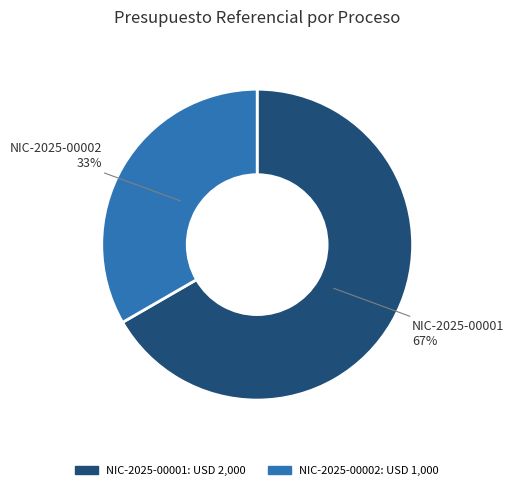

Between NIC-2025-00002 33% and NIC-2025-00001 67%, which is larger?

NIC-2025-00001 67%